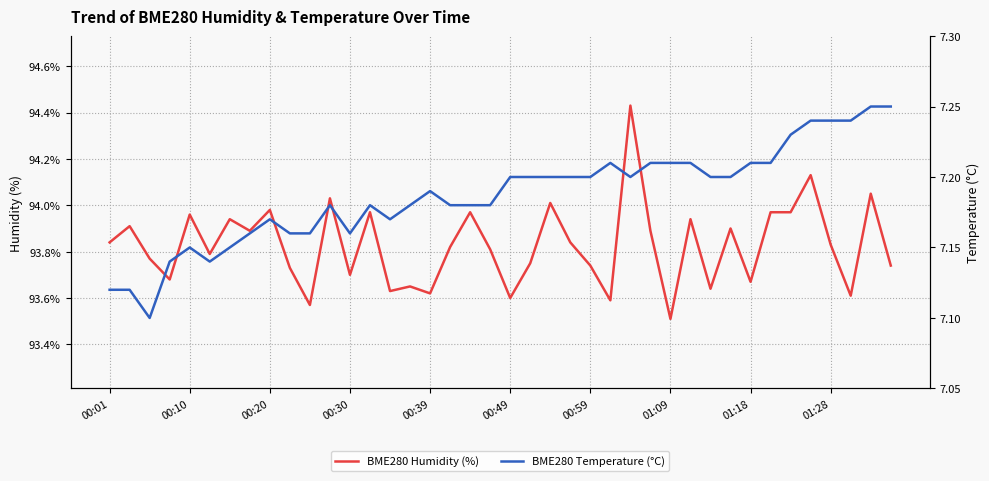

What is the maximum value for BME280 Humidity (%)?

94.4